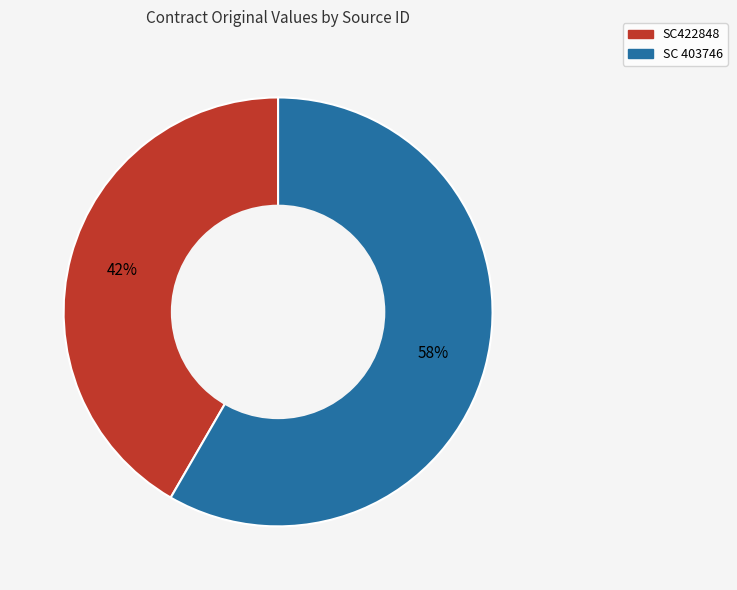

Approximately how many times larger is the value at SC 403746 compared to SC422848?

1.4